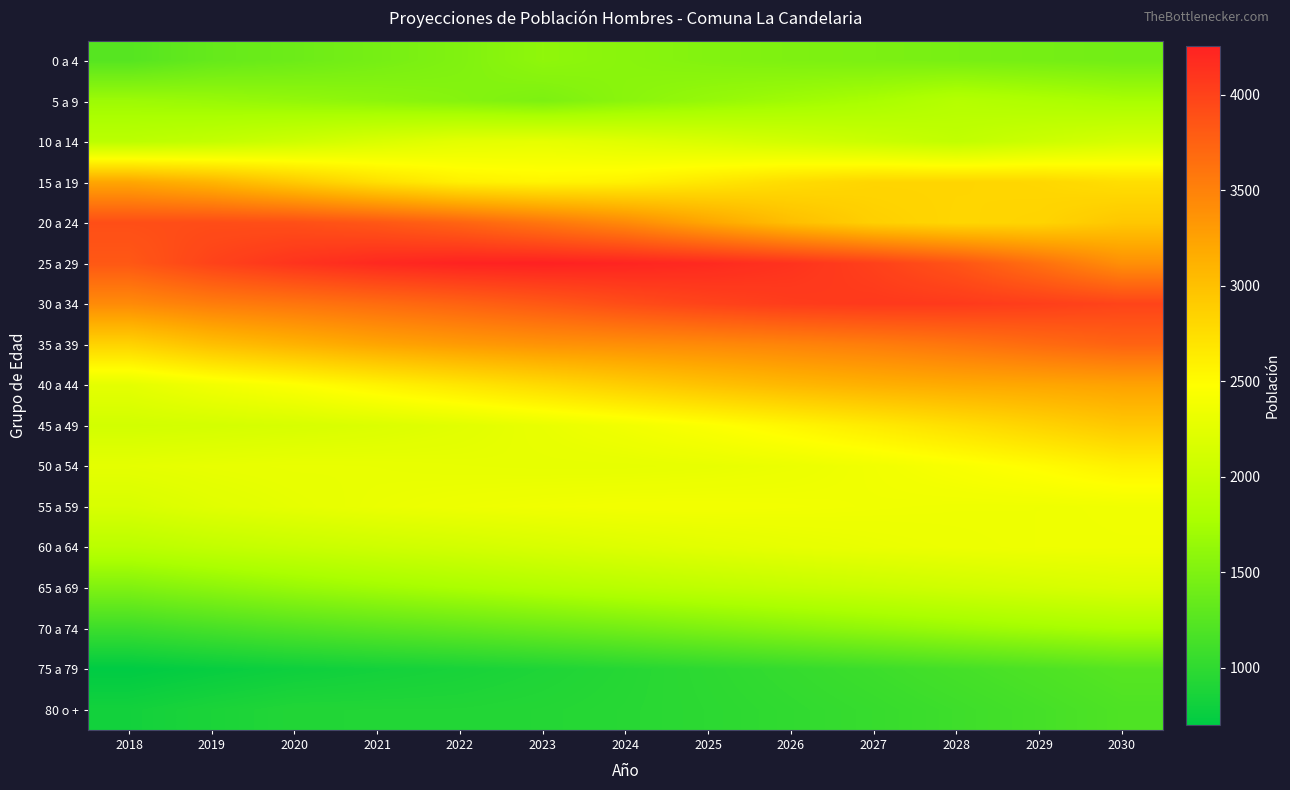

Between 2020 and 2029, which is larger?

2029